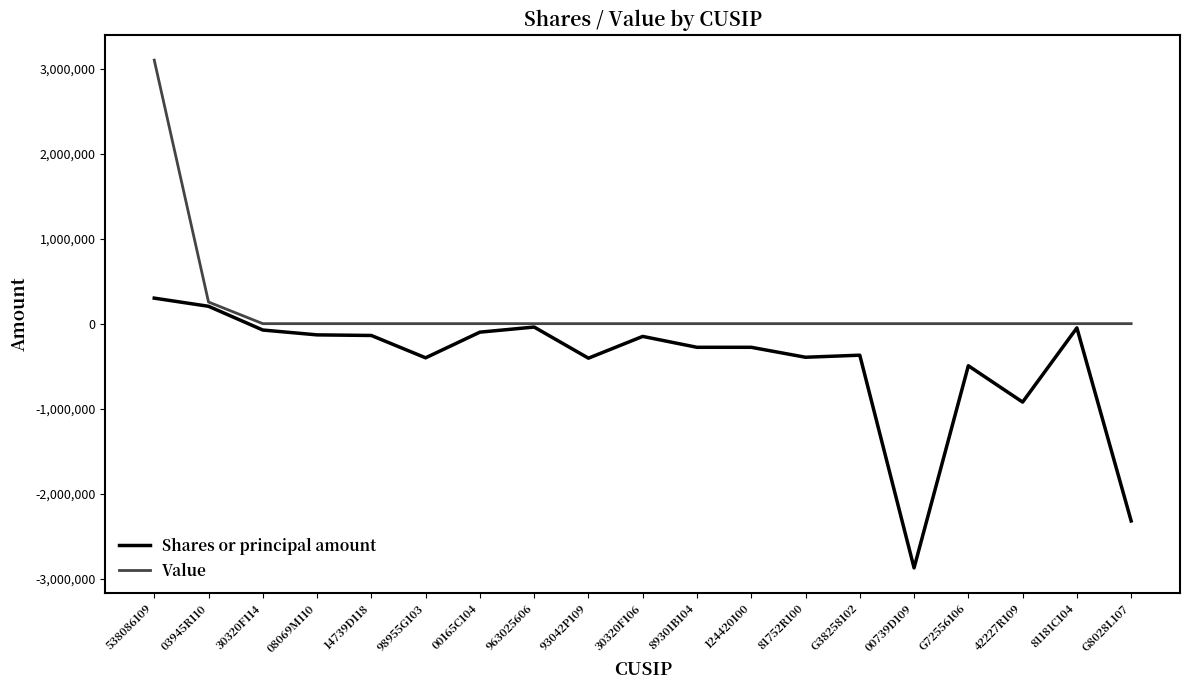

Rank the series at G72556106 from highest to lowest value.

Value, Shares or principal amount